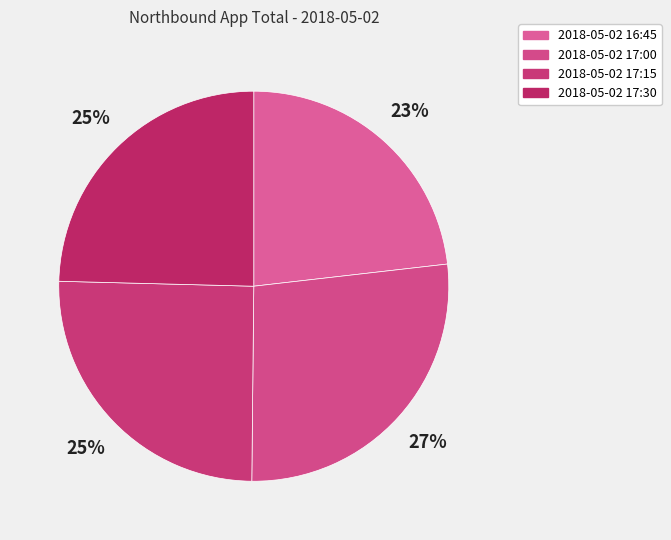

To the nearest percent, what is the difference between the largest and smallest slice percentages?

4%